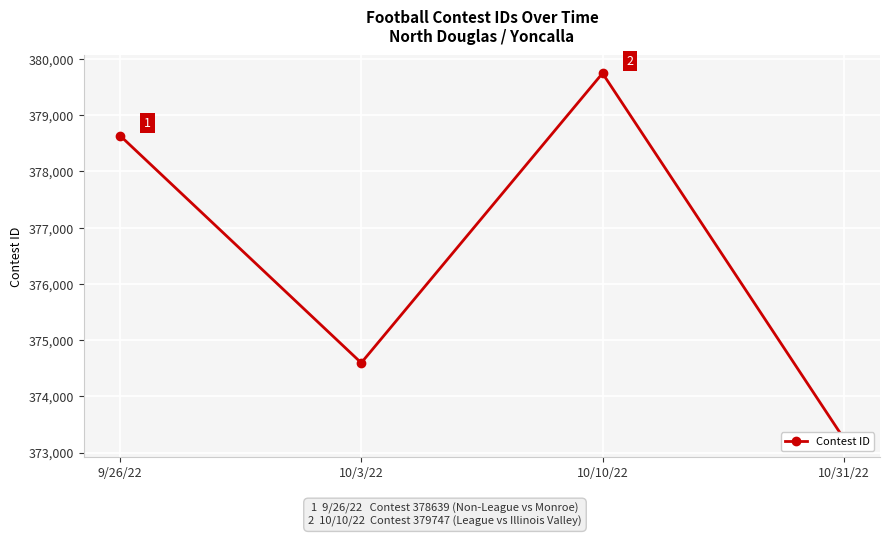

How many distinct data groups are displayed?

1